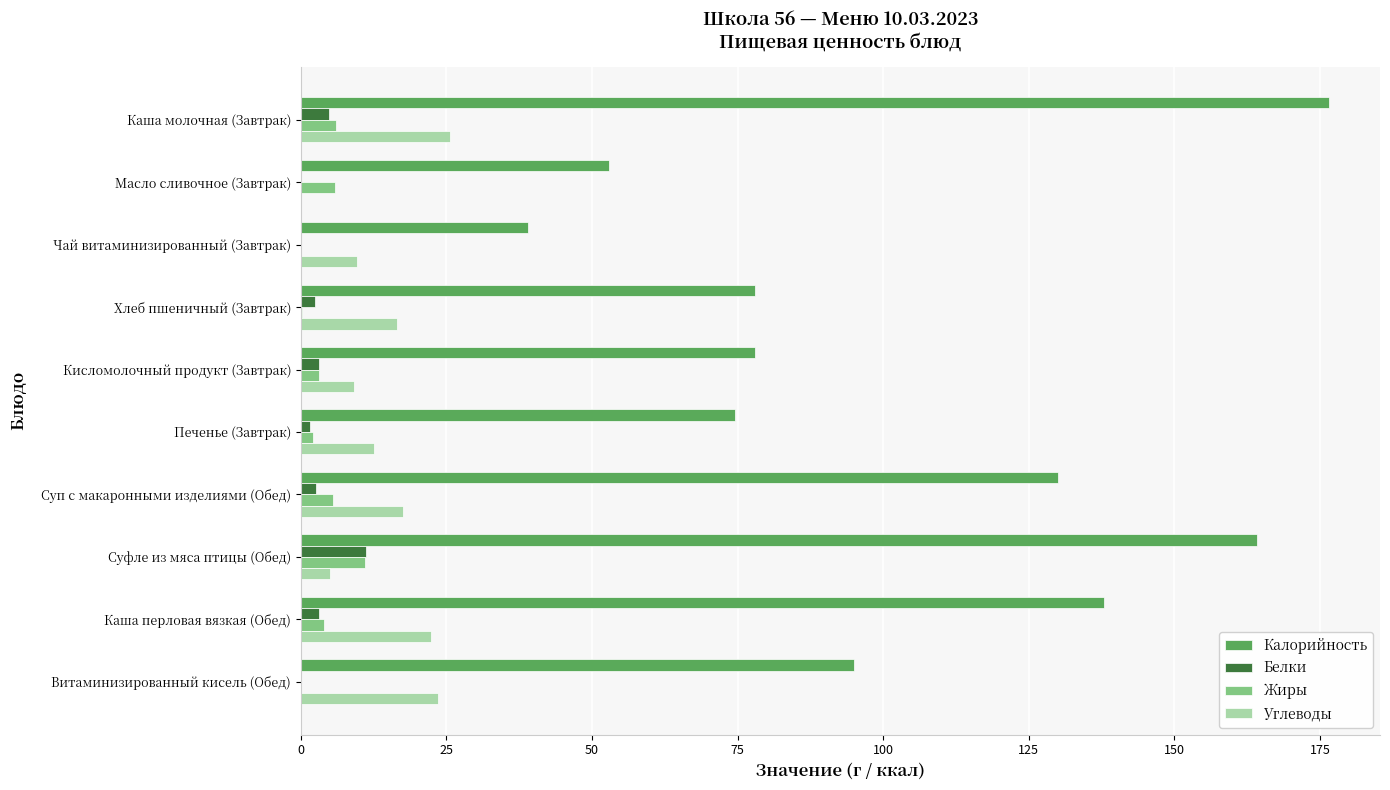

Between Каша молочная (Завтрак) and Хлеб пшеничный (Завтрак), which series saw the biggest shift?

Калорийность